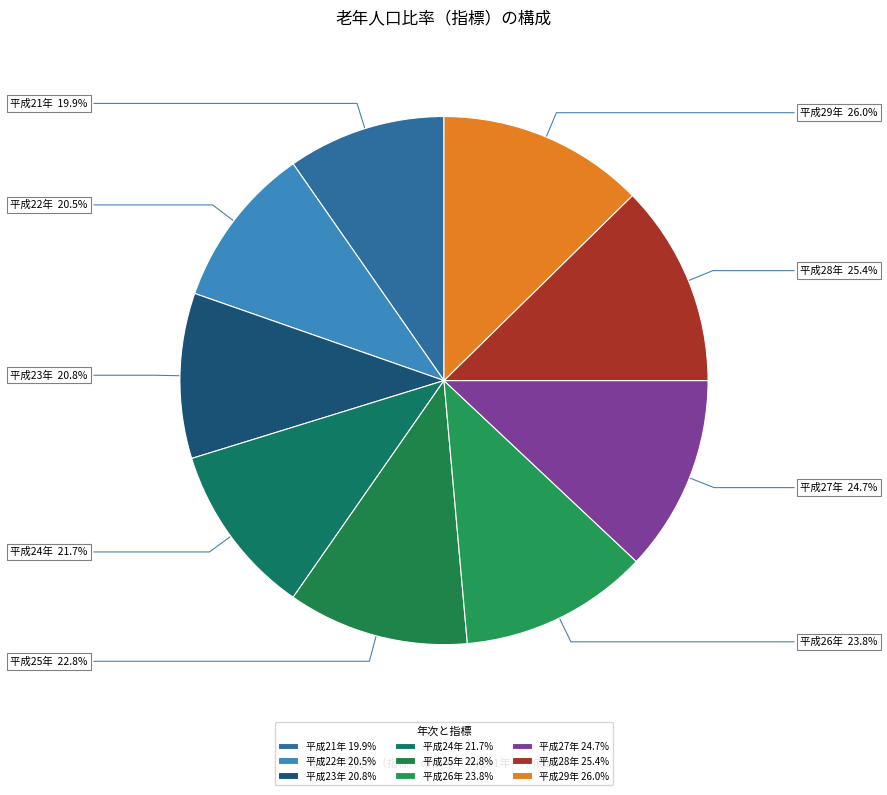

To the nearest percent, what is the difference between the 平成26年 and 平成24年 slice percentages?

1%